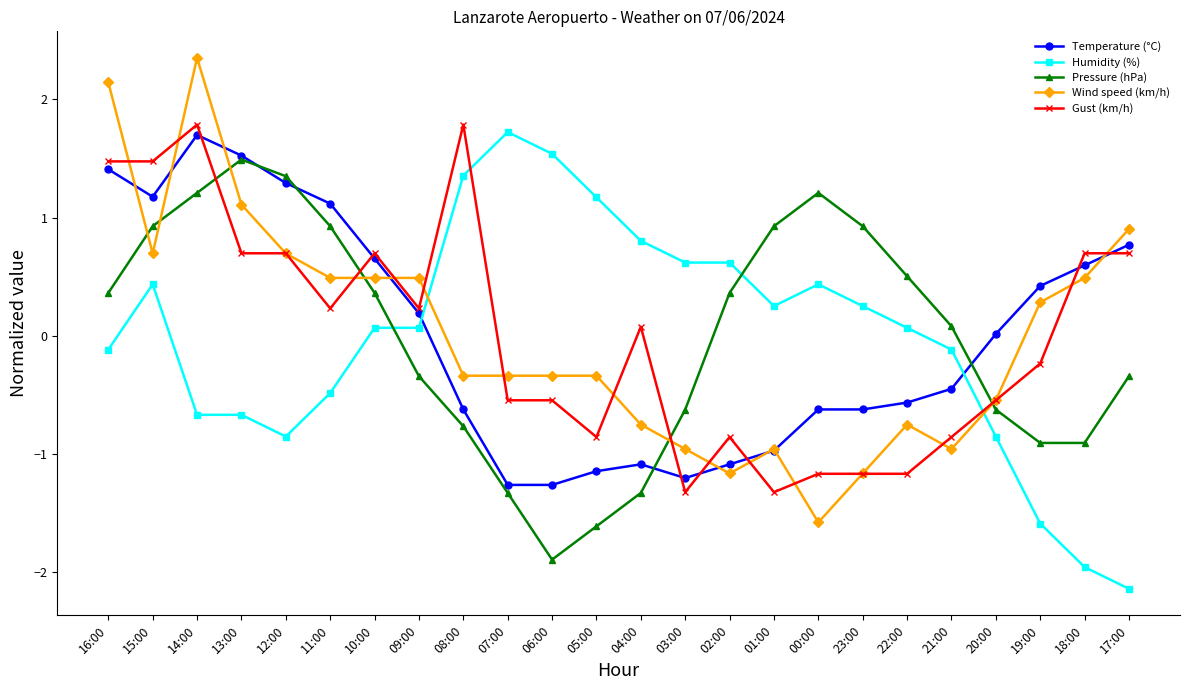

What is the label of the 24th point from the right?

16:00